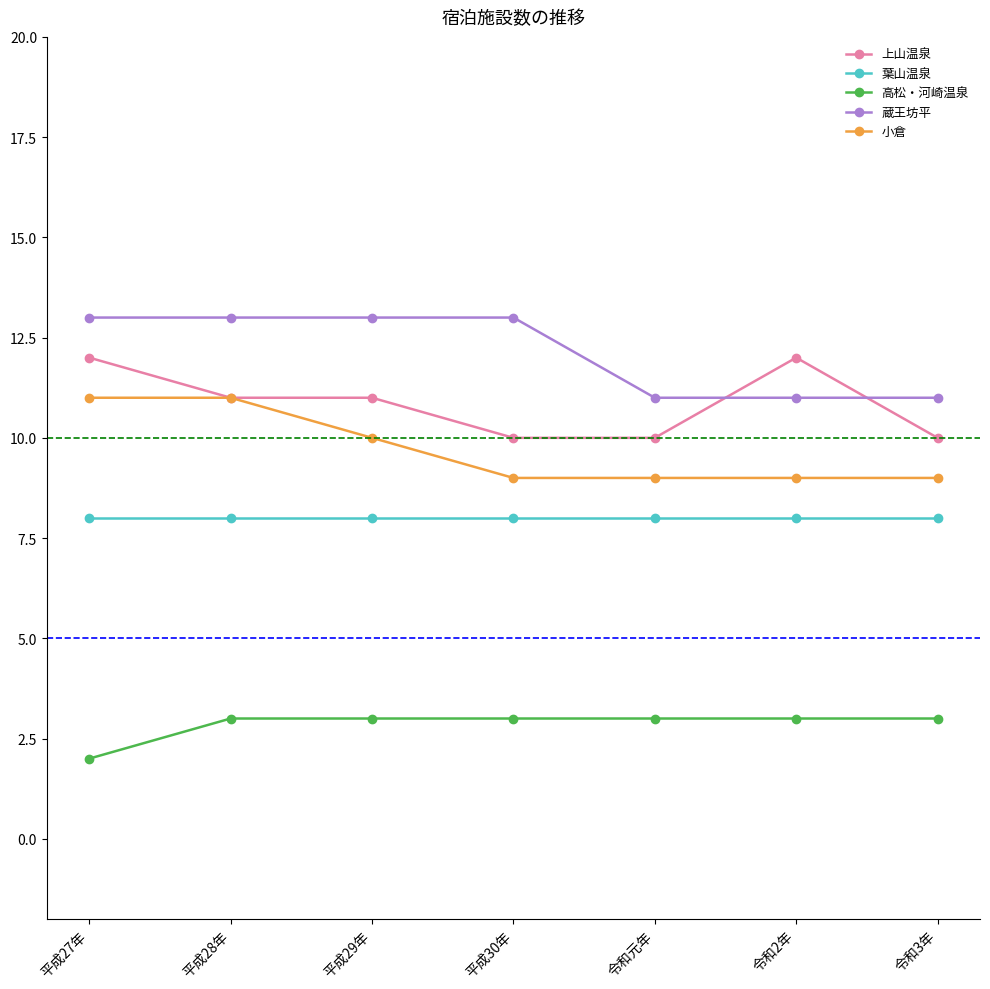

What is the difference between the highest and lowest values at 平成29年?

10